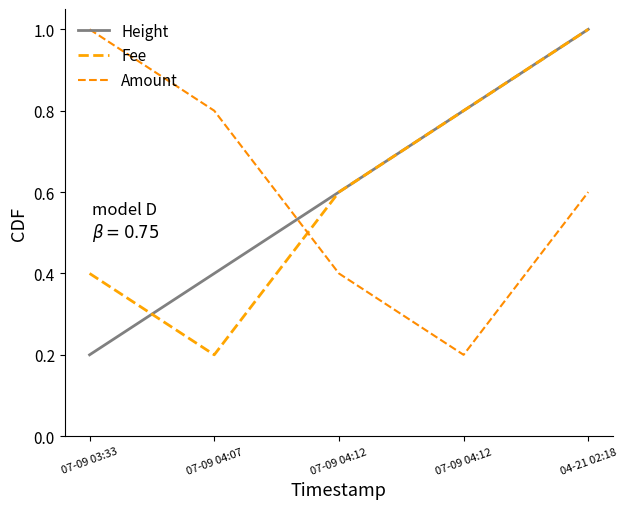

What is the lowest value of the Height series?

0.2